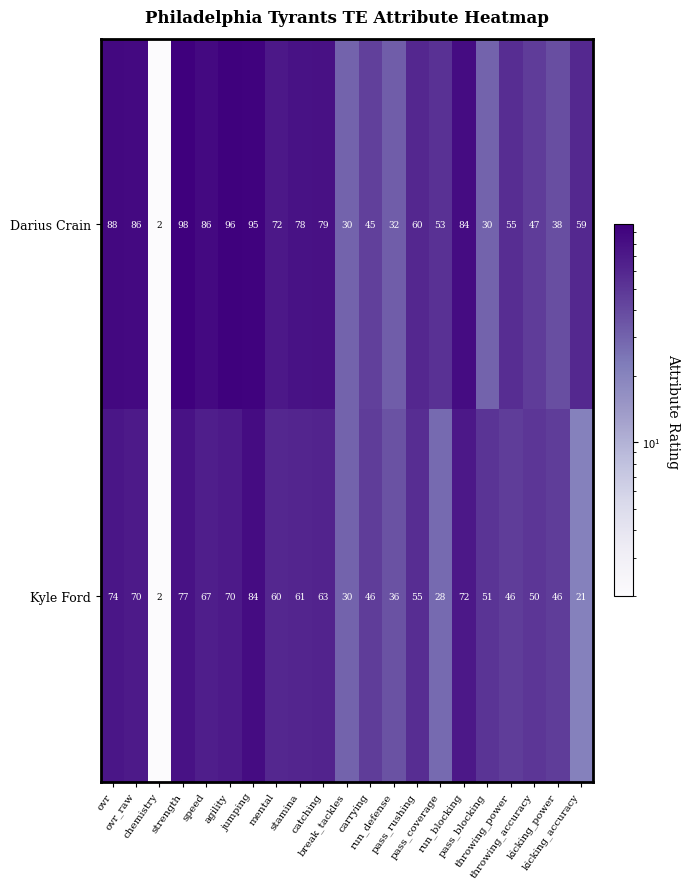

Rank the series by their maximum value, from lowest to highest.

Kyle Ford, Darius Crain